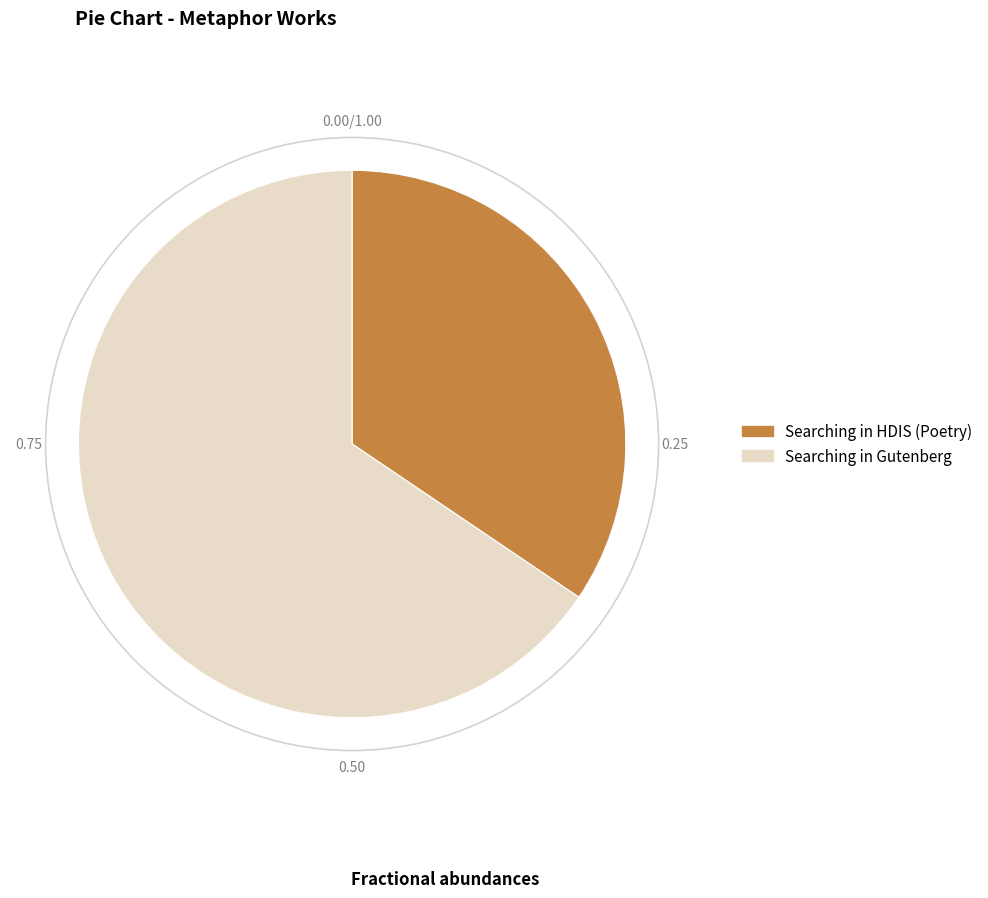

How many segments does this pie chart have?

2